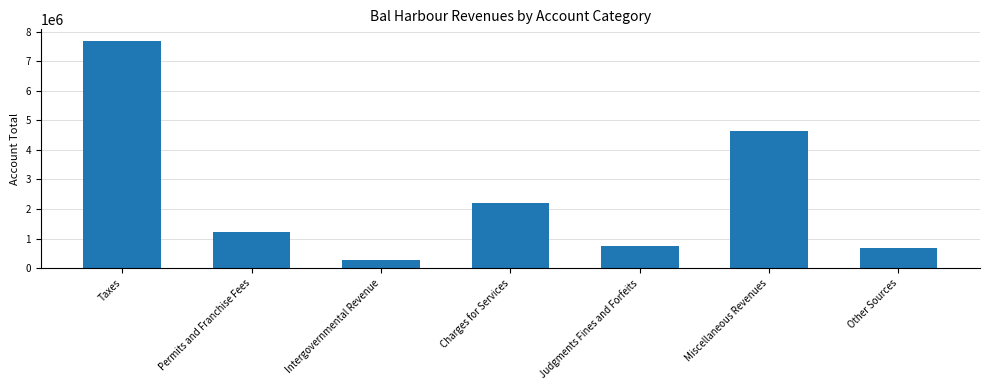

What is the label of the 6th bar from the left?

Miscellaneous Revenues